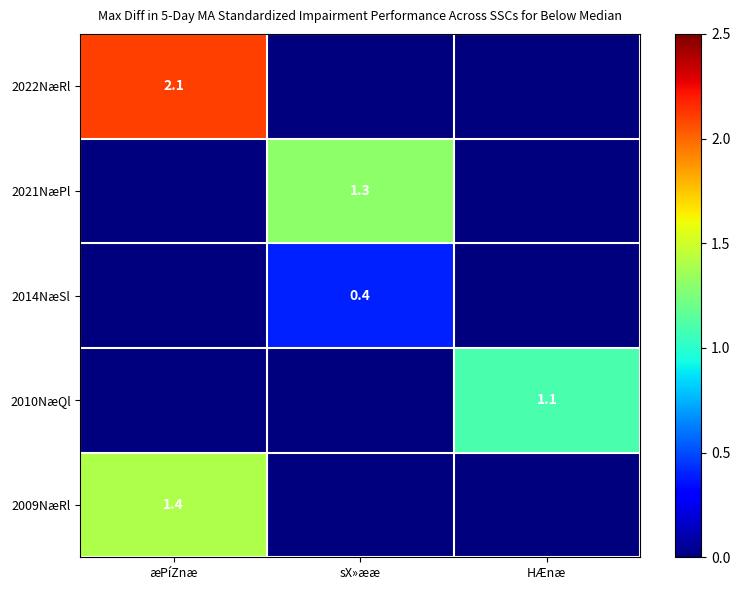

The value of 2014NæSl at sX»ææ is 0.4. True or false?

True